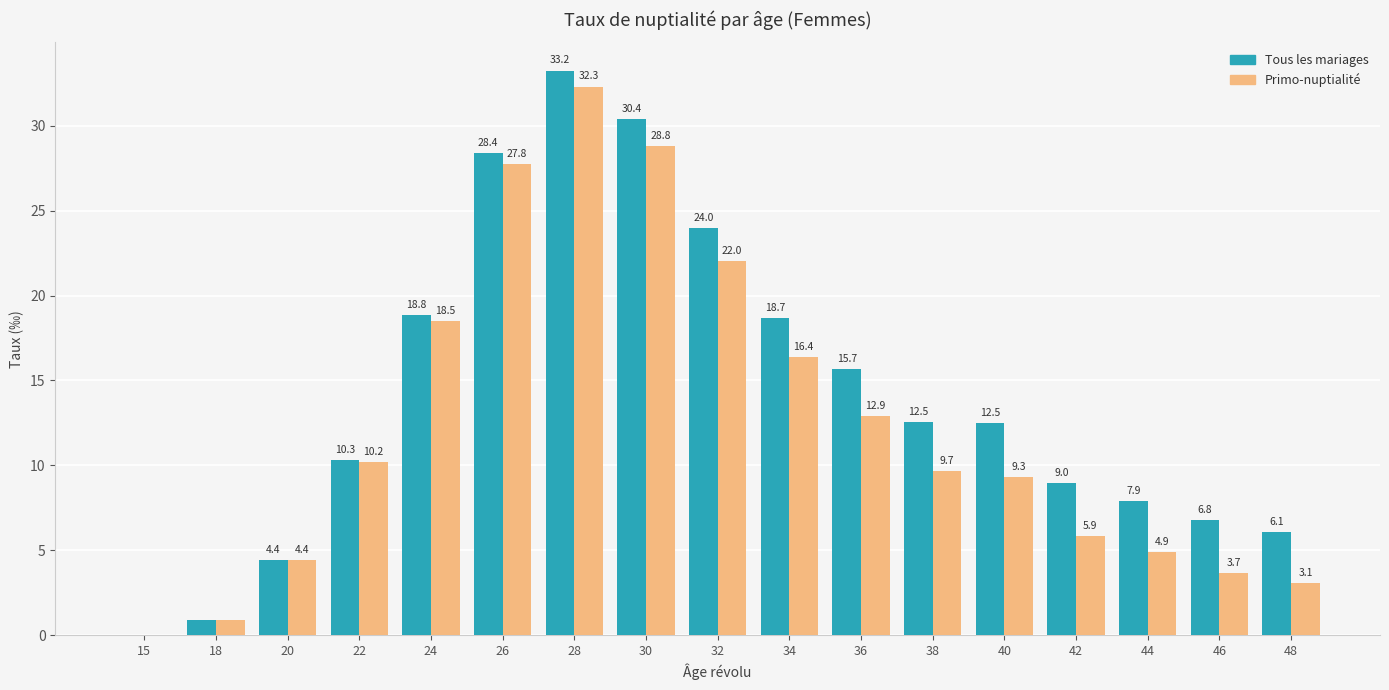

At which category is the sum across all series the highest?

28